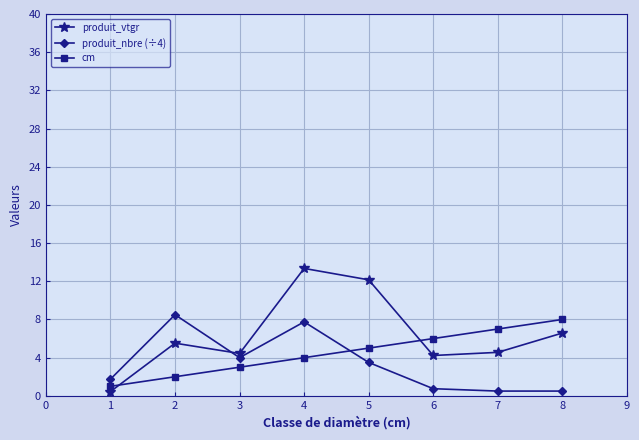

What is the minimum value shown in the chart?

0.4